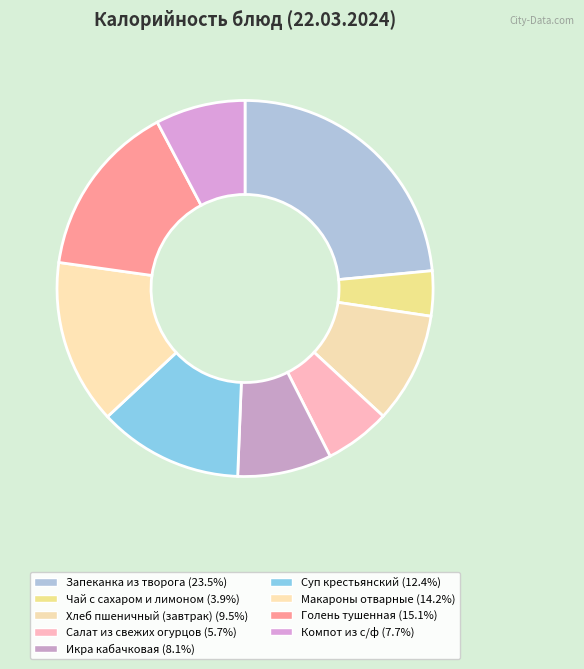

How many segments does this pie chart have?

9